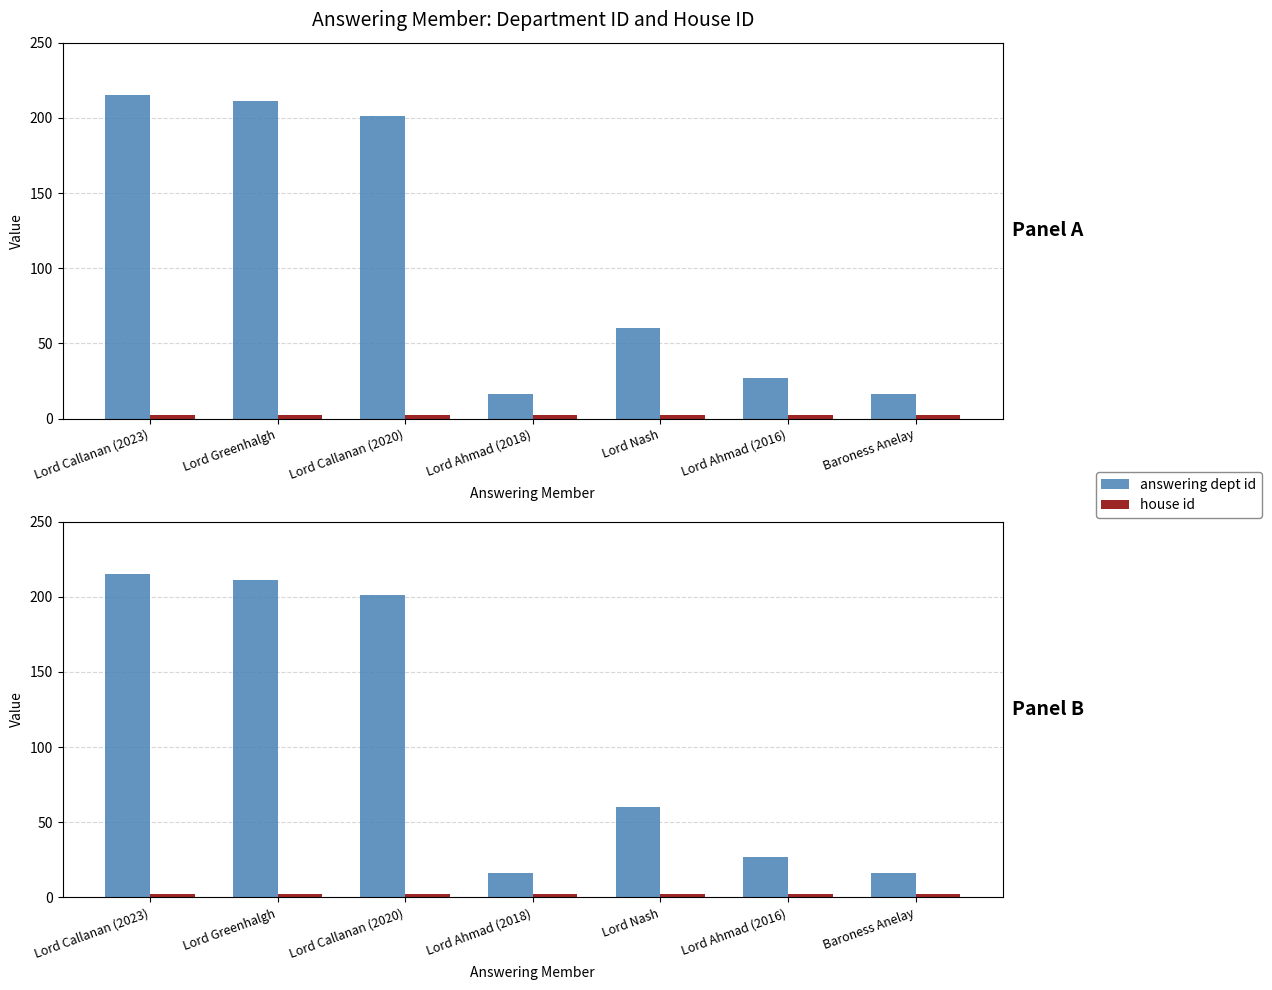

How many values in the answering dept id series exceed 60?

3